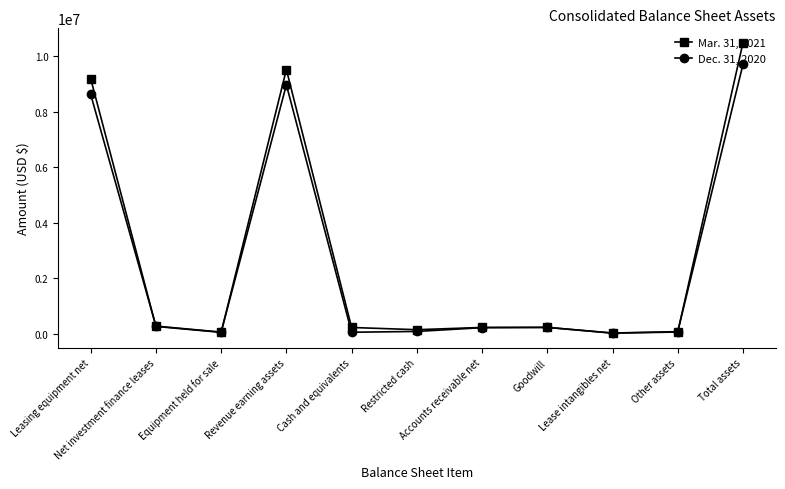

List the series in order of their peak value, lowest first.

Dec. 31, 2020, Mar. 31, 2021